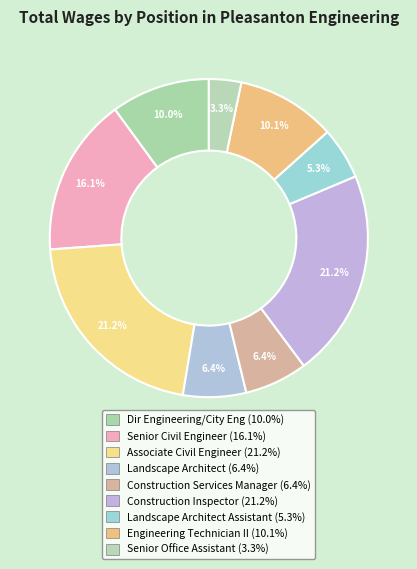

Count the number of slices in the pie.

9